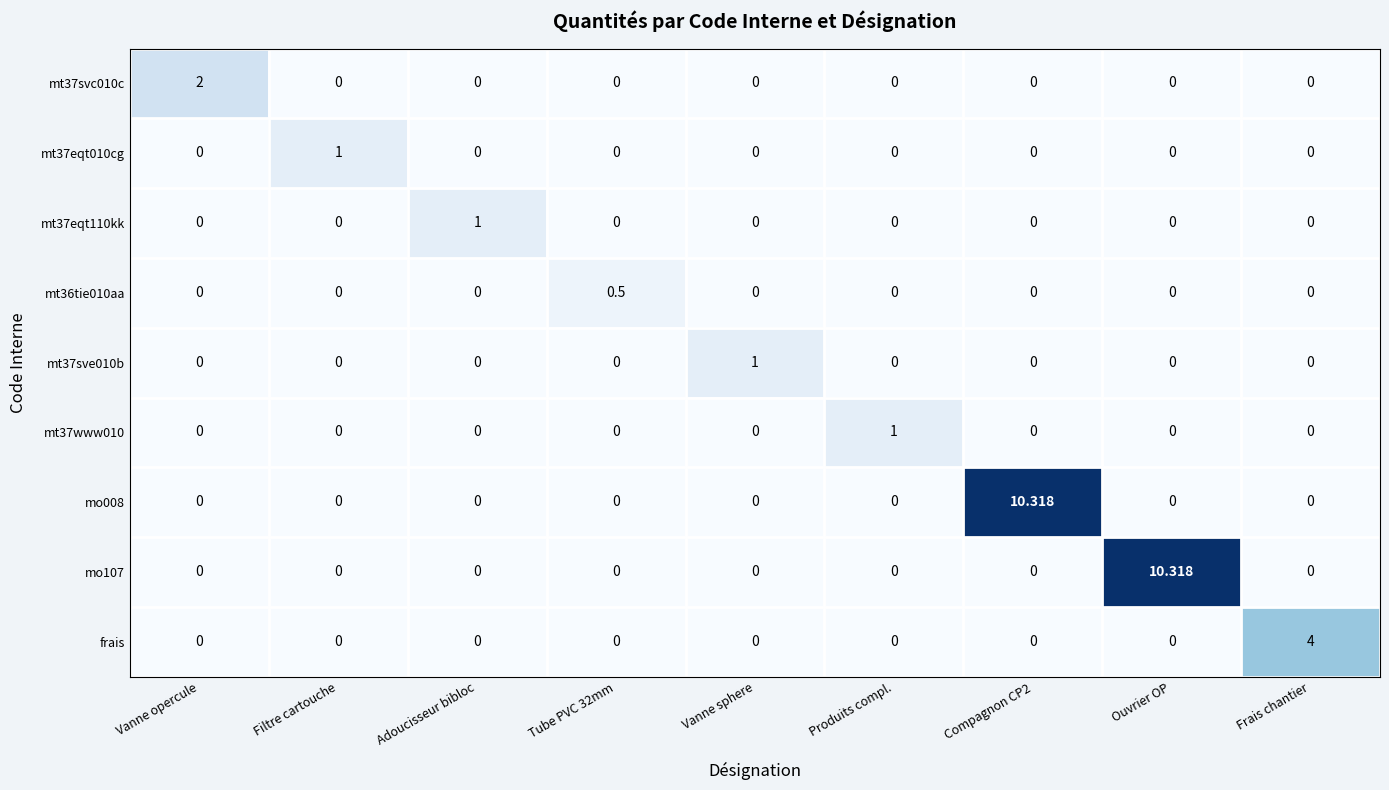

Which series has the largest total across all categories?

mo008